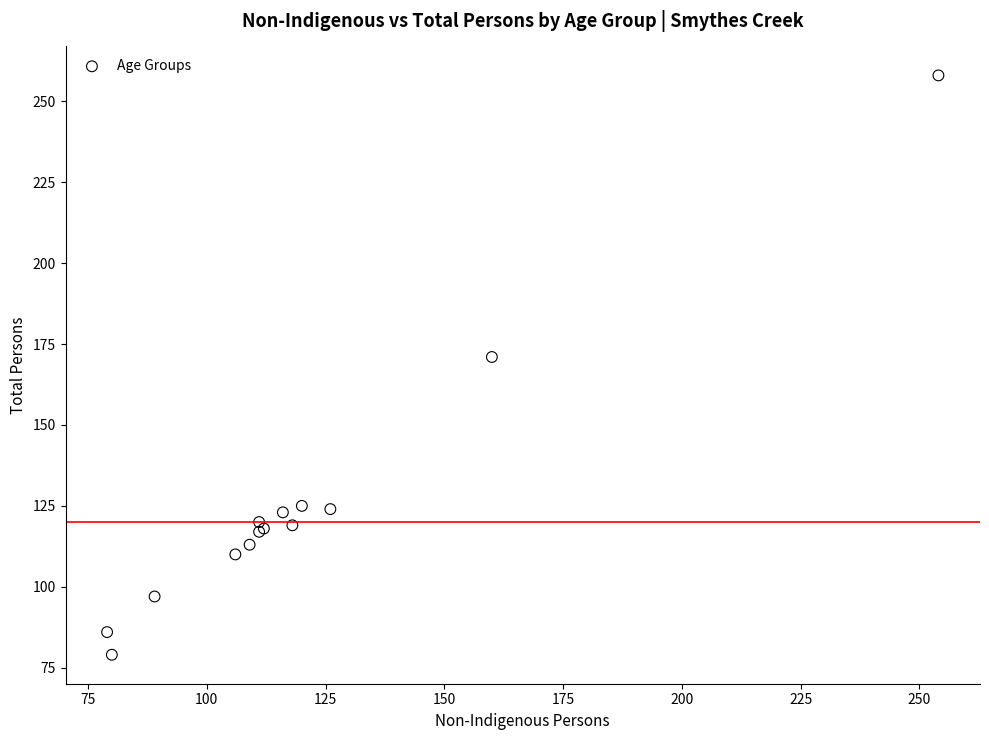

What Y value in the scatter plot is closest to 168?

171